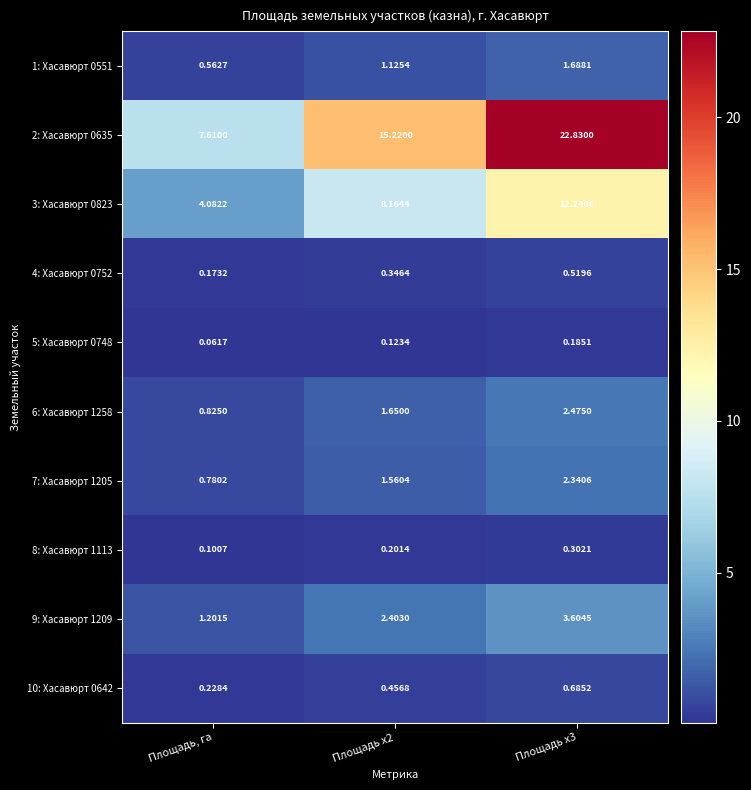

Which series has the largest range (max minus min)?

2: Хасавюрт 0635